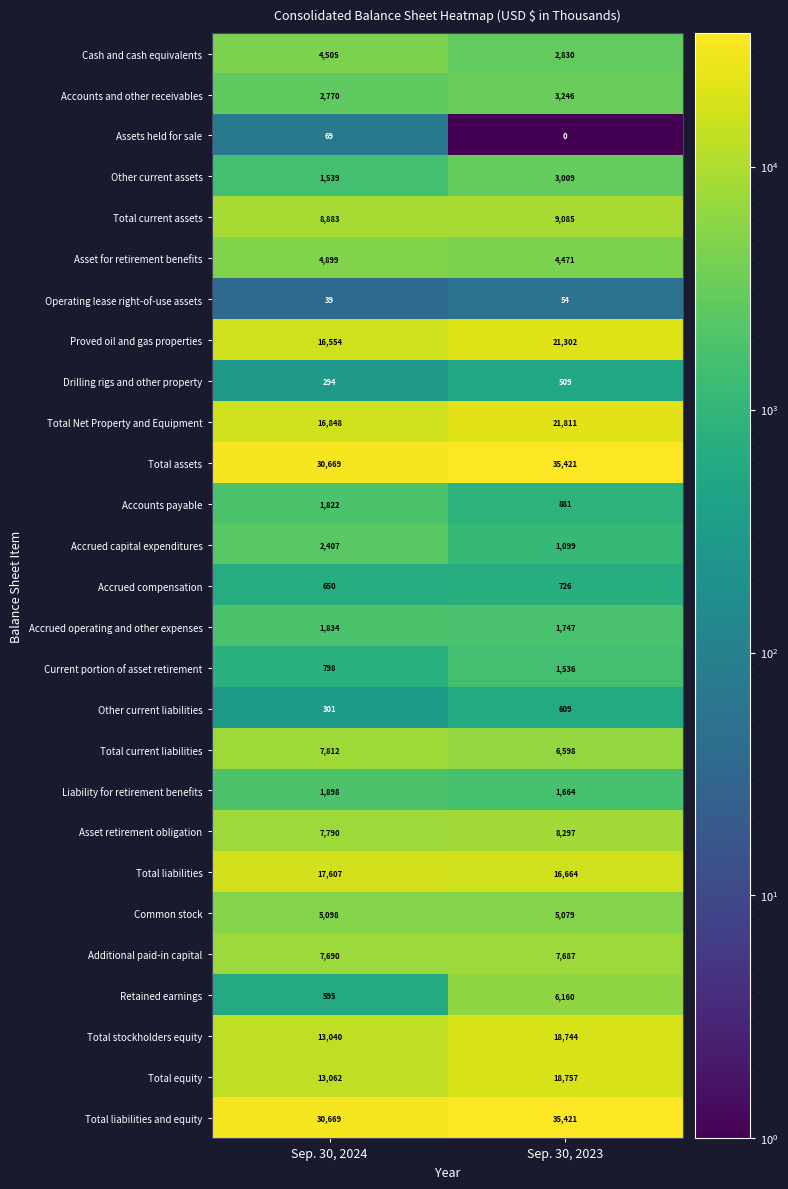

Count the number of data series in this chart.

27